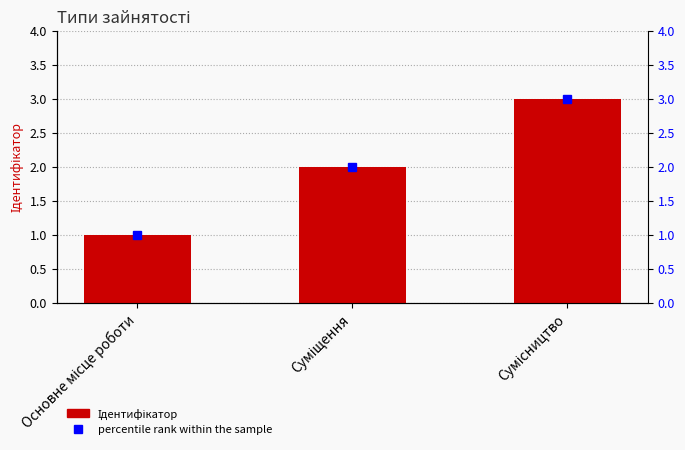

List the labels in order of value, smallest first.

Основне місце роботи, Суміщення, Сумісництво